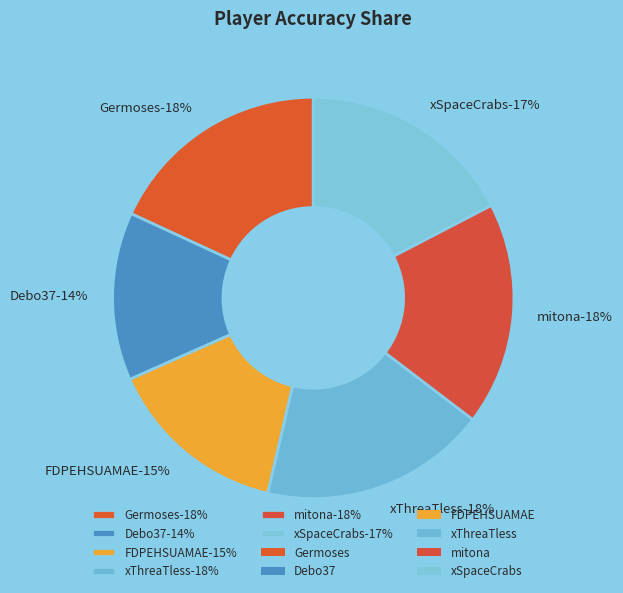

Is there a majority slice in this chart?

No